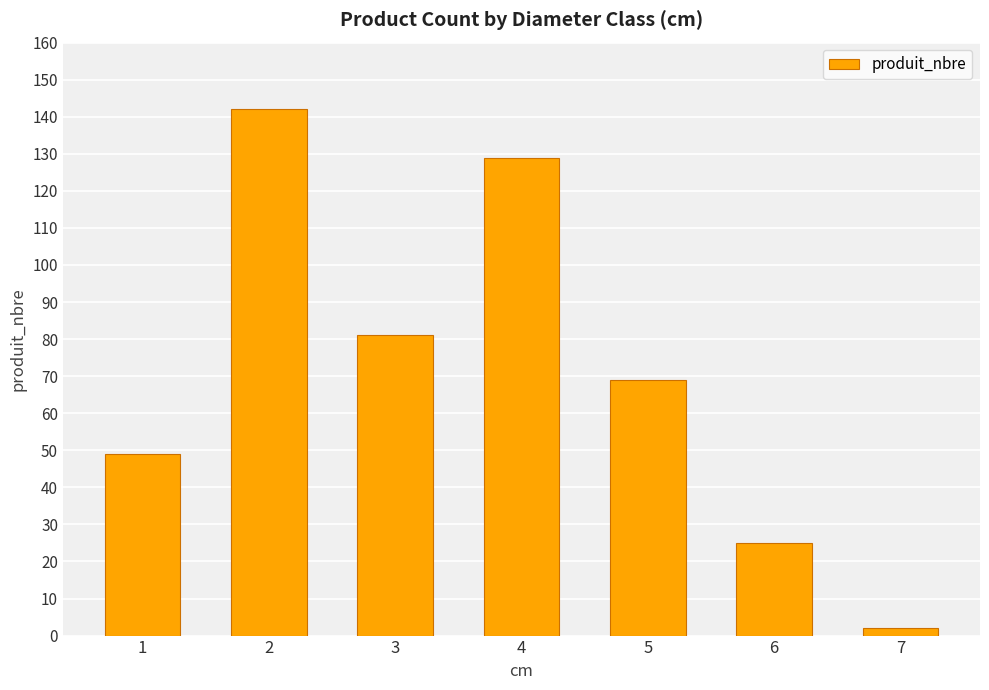

Which has a higher value, 2 or 5?

2